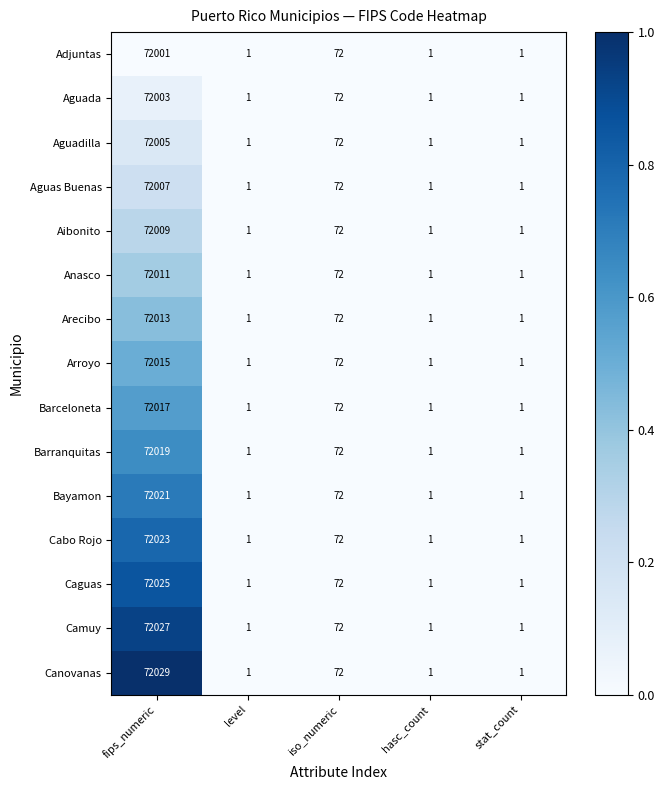

Which series changed the most between fips_numeric and iso_numeric?

Canovanas